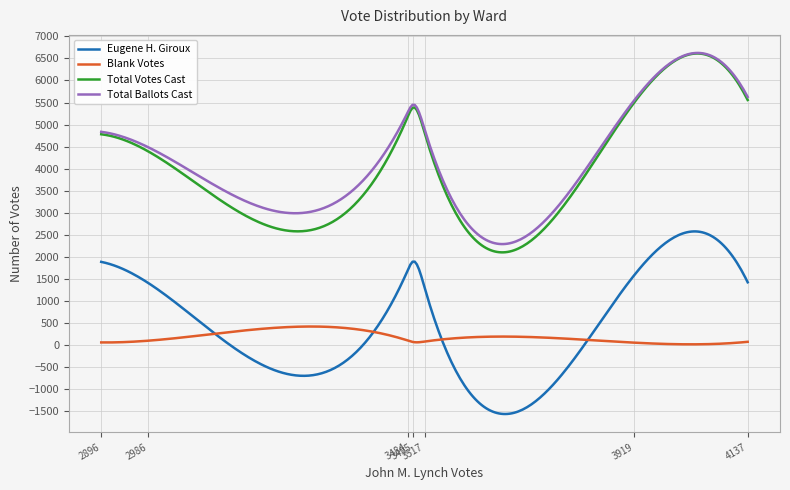

In Total Ballots Cast, how many points are higher than both neighbors (excluding endpoints)?

2